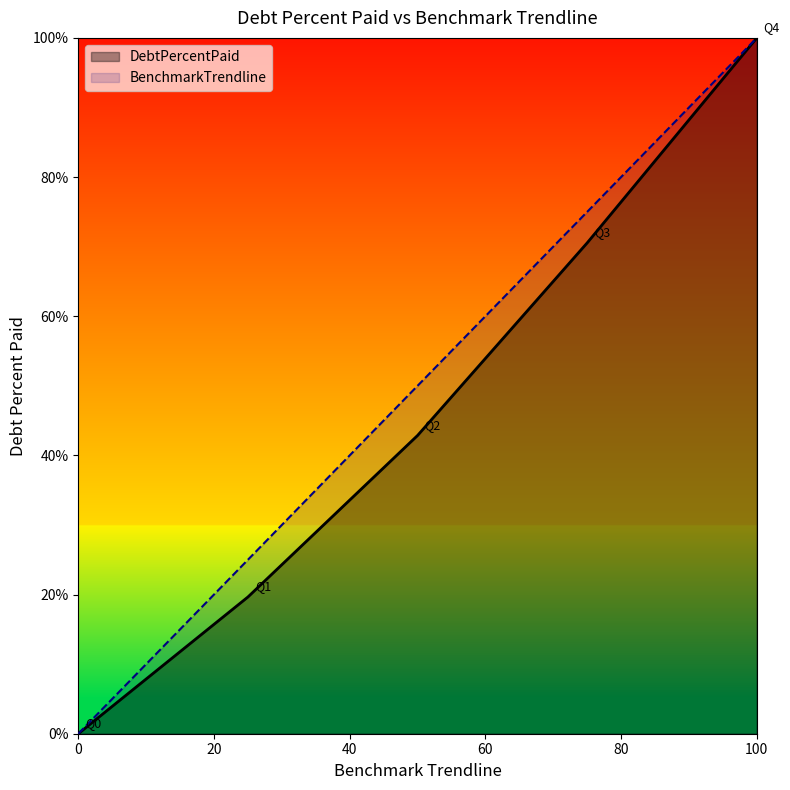

At which category is the sum across all series the highest?

100